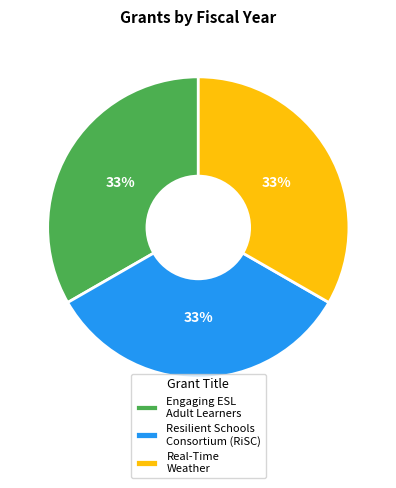

To the nearest percent, what portion does Real-Time Weather represent?

33%